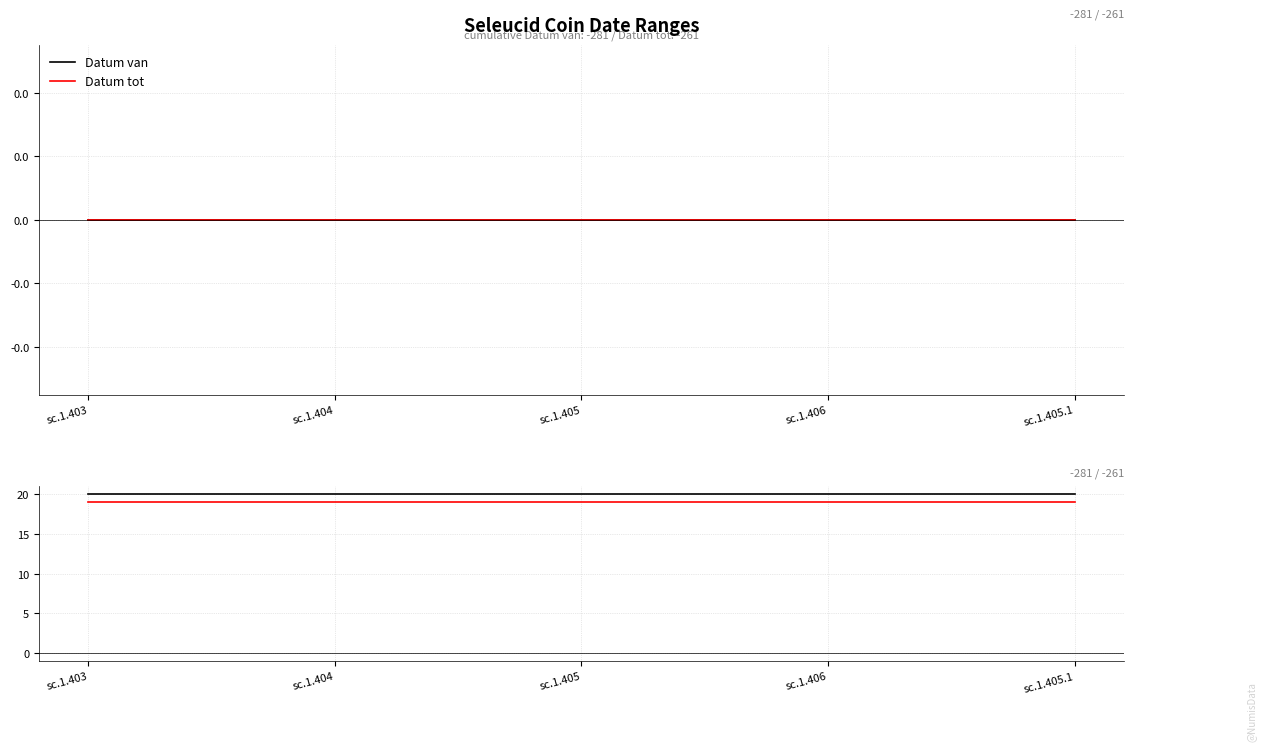

True or false: Datum van and Datum tot cross at least once.

False